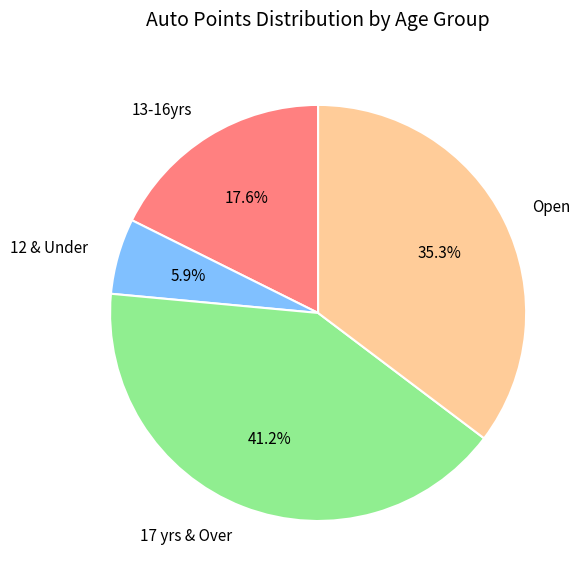

How many slices are in this pie chart?

4